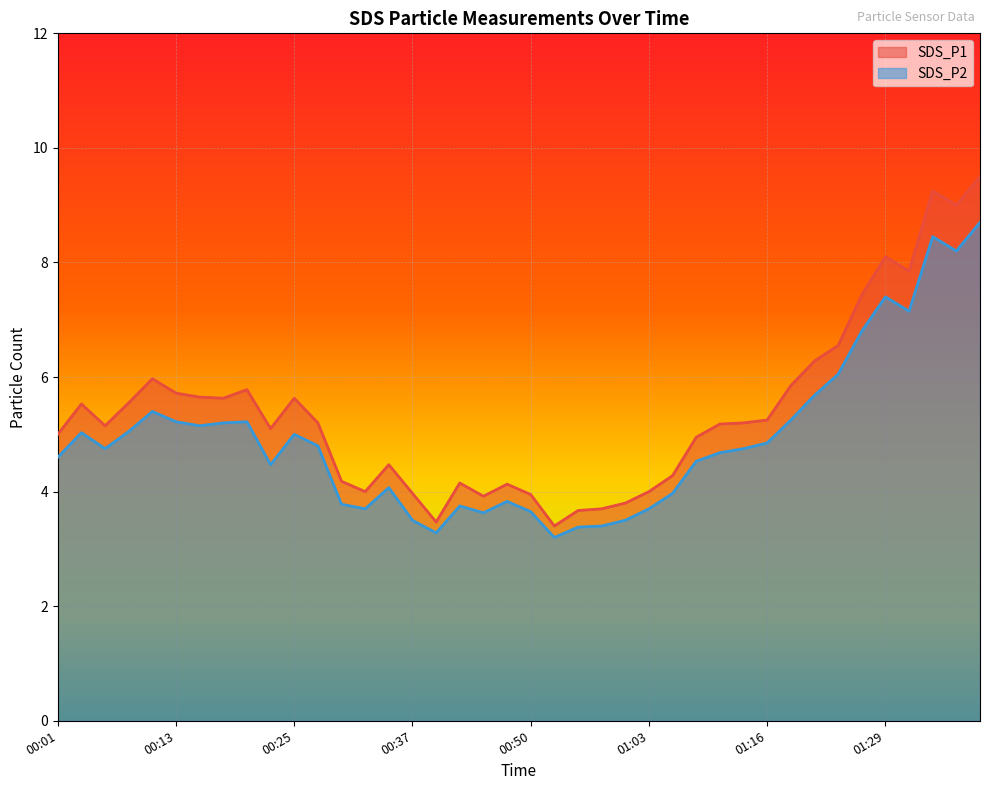

What is the difference between the second highest and second lowest values in the SDS_P2 series?

5.2